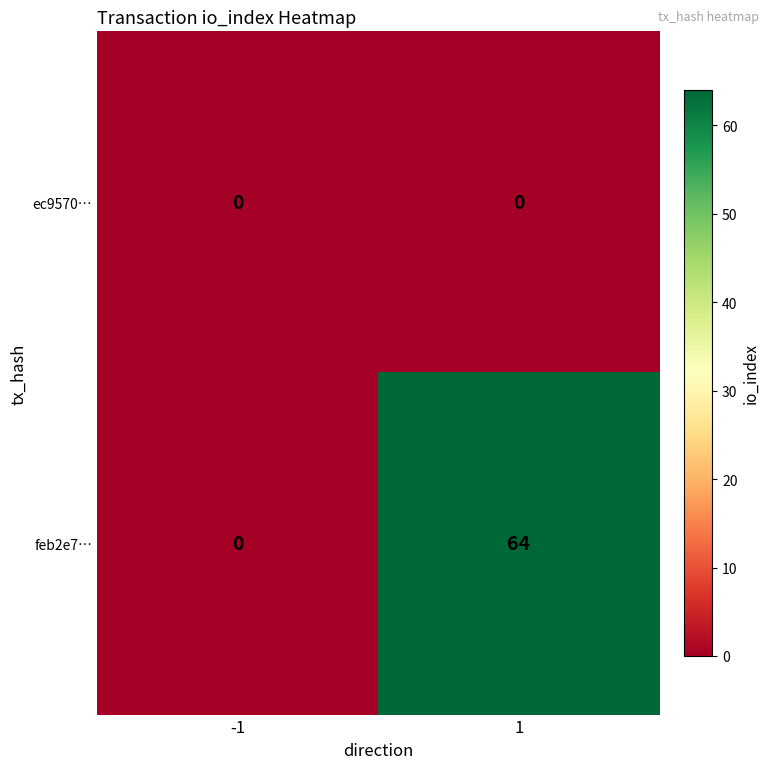

What is the maximum value for feb2e7…?

64